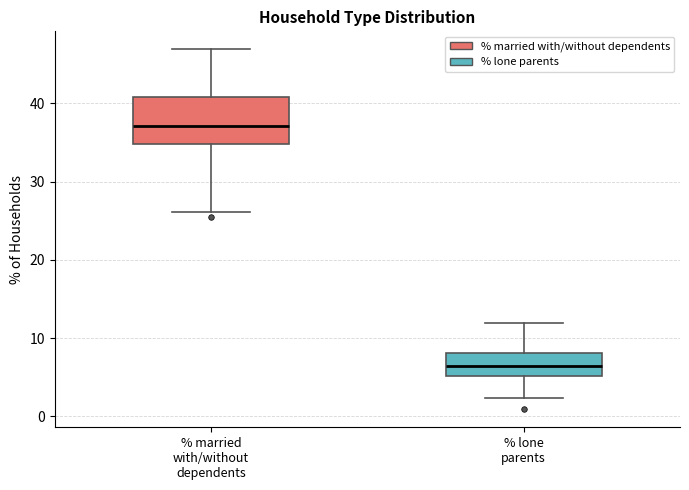

Which box is the tallest, from its lower edge to its upper edge?

% married with/without dependents